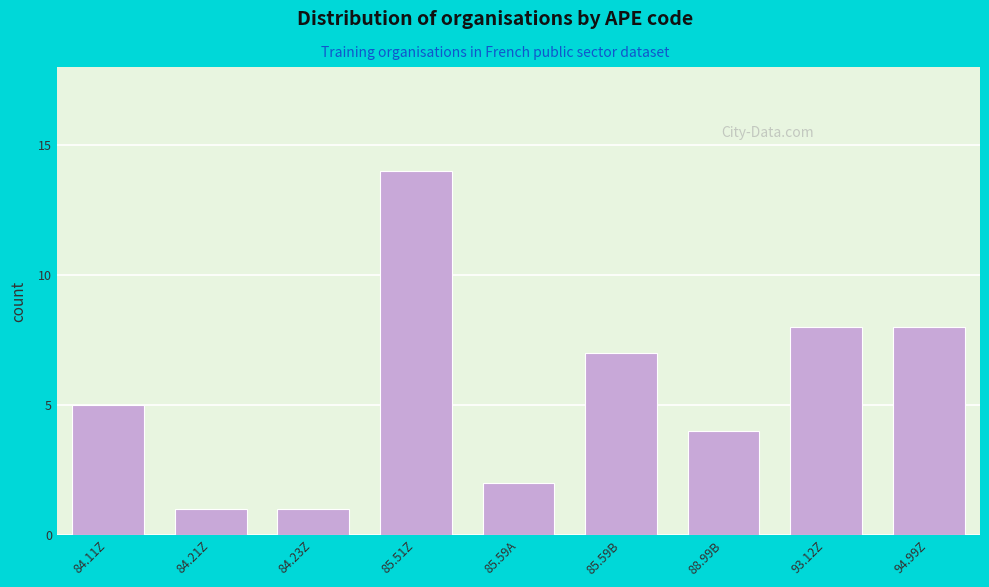

Reading left to right, extract all data points from this chart.

5	1	1	14	2	7	4	8	8